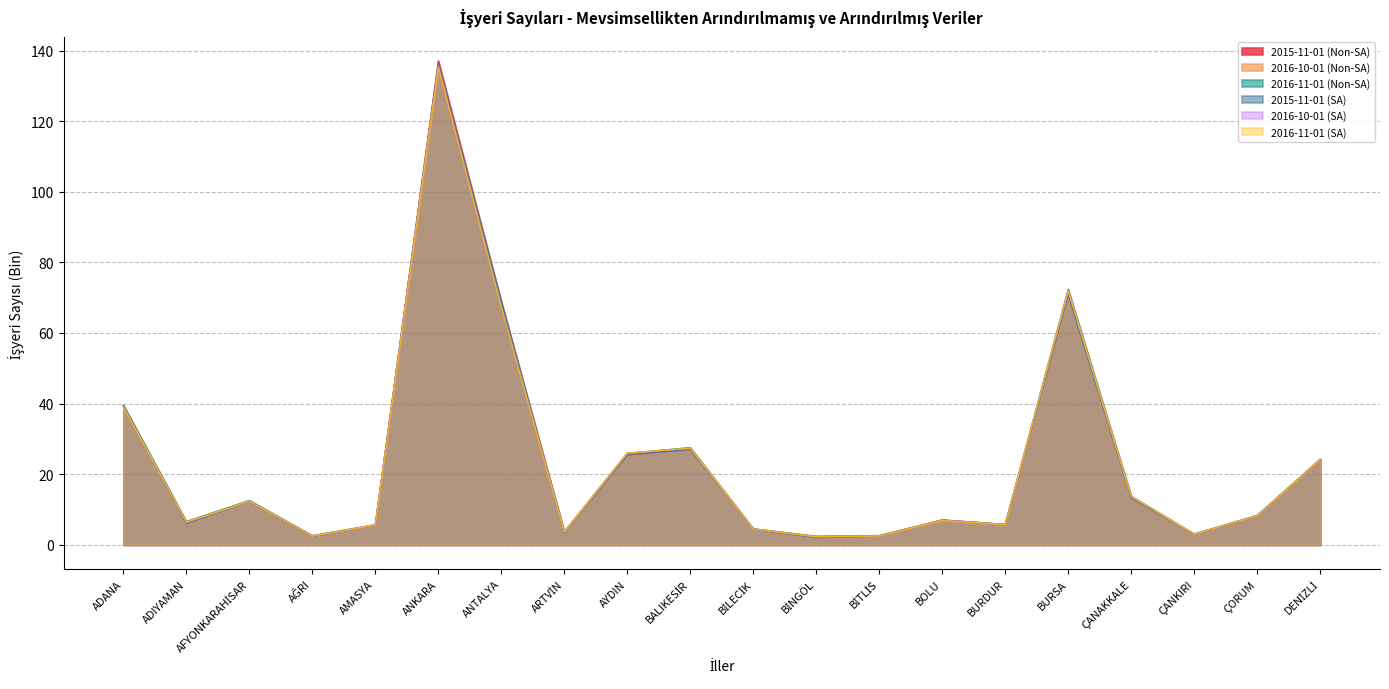

Which category has the lowest value in the 2016-11-01 (Non-SA) series?

BİNGÖL